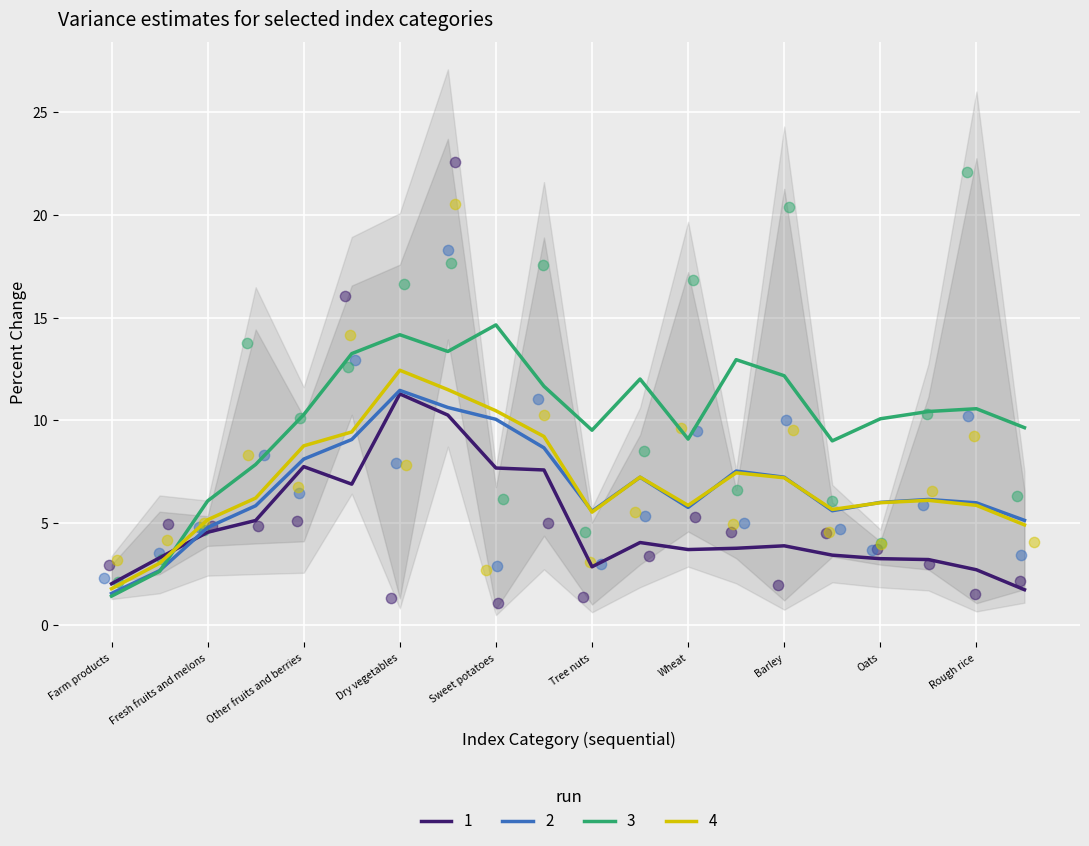

The value of 1 at Farm products is 2.0. True or false?

True